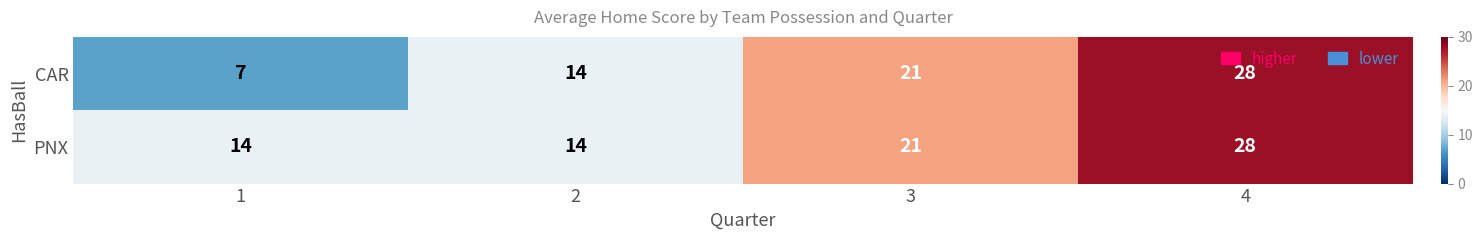

What is the spread (max minus min) of values at 1?

7